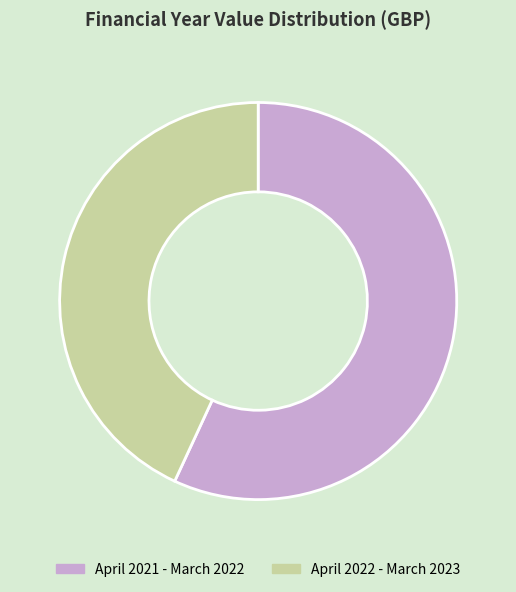

The April 2021 - March 2022 slice represents 65% of the pie. True or false?

False